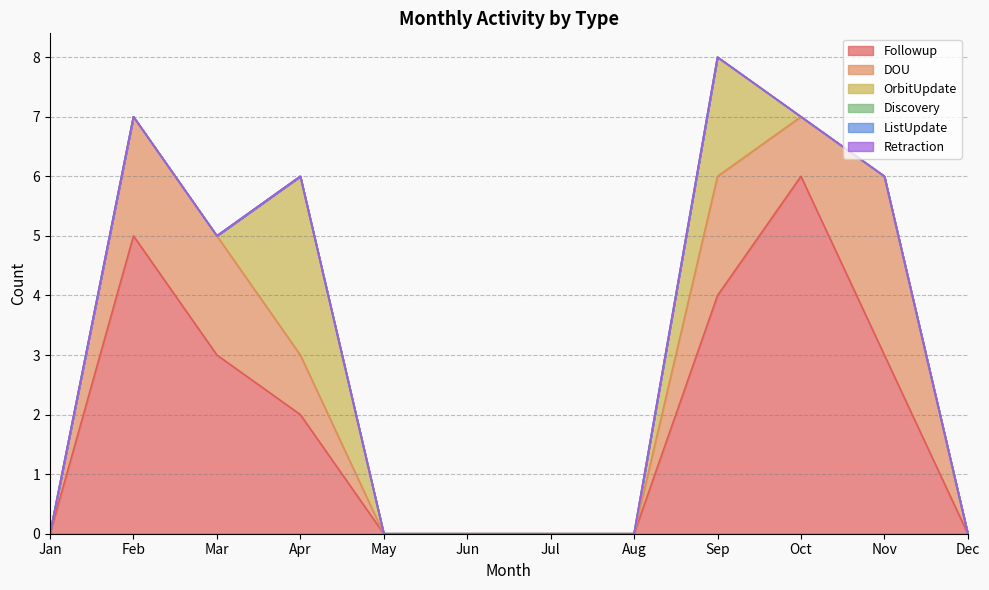

Rank the series by their maximum value, from highest to lowest.

Followup, DOU, OrbitUpdate, Discovery, ListUpdate, Retraction